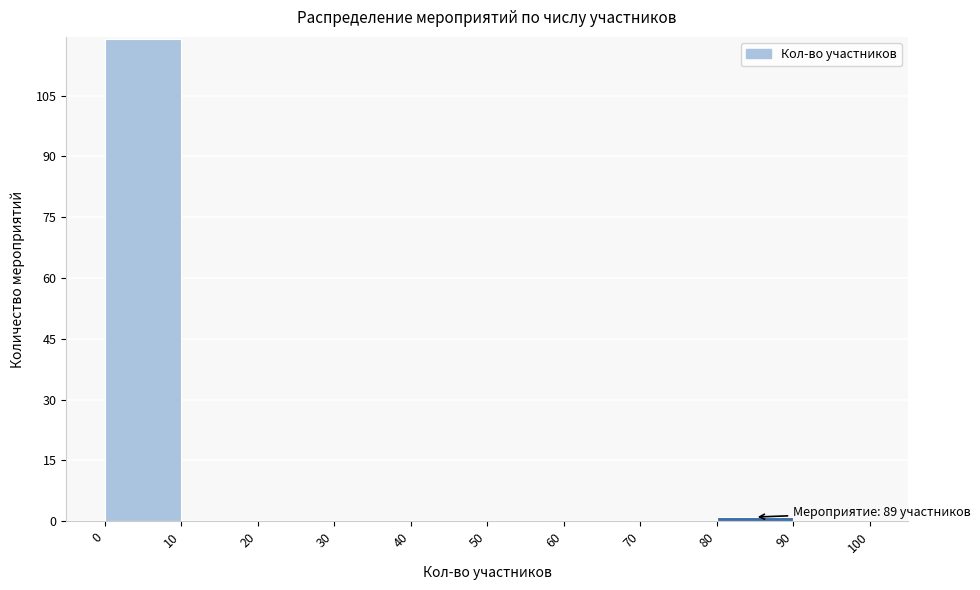

Over which range of the x-axis is the bar tallest?

0 to 10